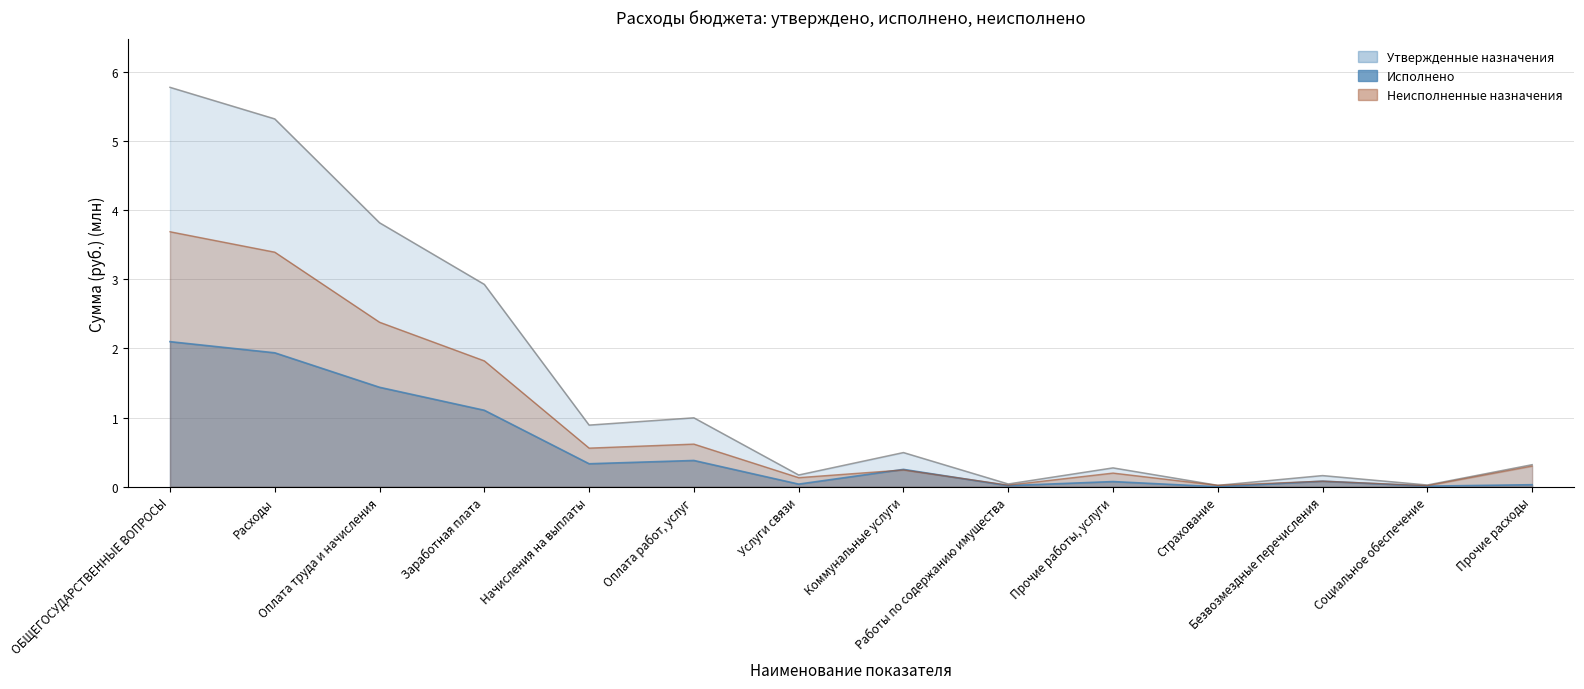

At which label is Утвержденные назначения closest to 2?

Заработная плата